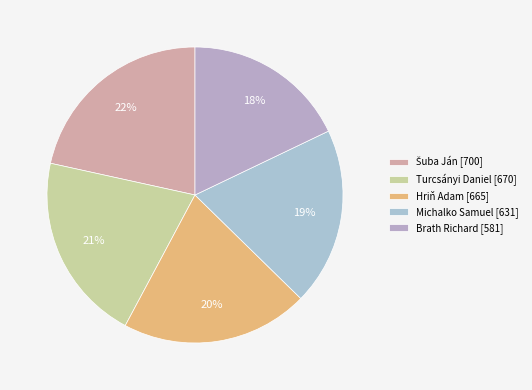

Count the number of slices in the pie.

5